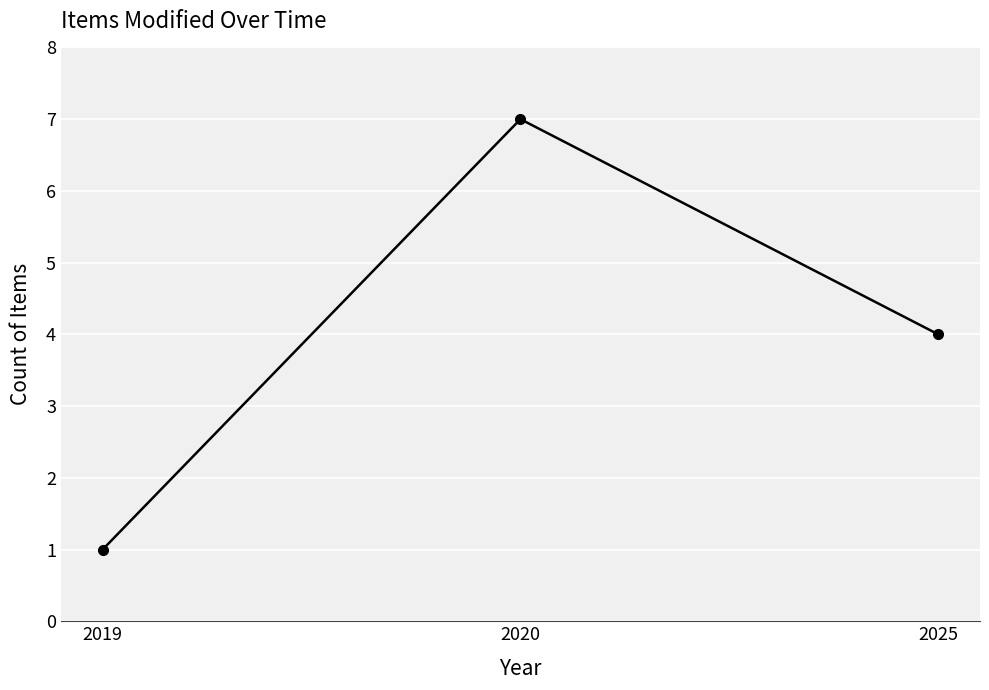

How many lines are shown in the chart?

1